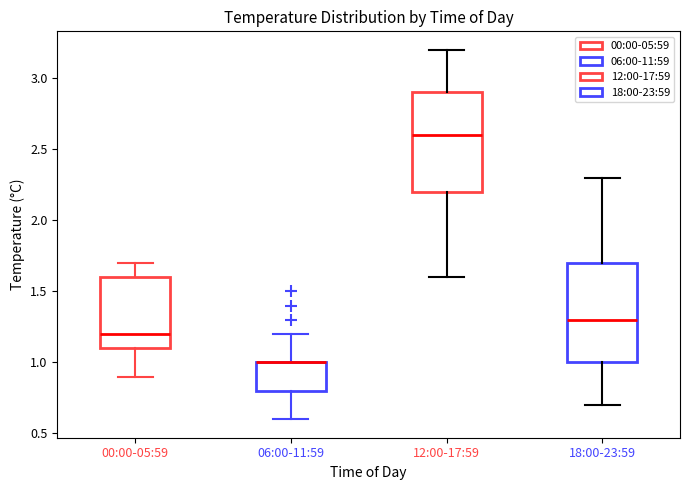

Reading left to right, transcribe this box plot: for each box, give where its median line is, the range the box spans, and where its two whiskers end, as read against the y-axis. The values are not printed on the chart, so give them approximately, as read against the axis.

00:00-05:59: median 1.2, box 1.1 to 1.6, whiskers 0.9 to 1.7
06:00-11:59: median 1.0 (drawn on the box's upper edge), box 0.8 to 1.0, whiskers 0.6 to 1.2
12:00-17:59: median 2.6, box 2.2 to 2.9, whiskers 1.6 to 3.2
18:00-23:59: median 1.3, box 1.0 to 1.7, whiskers 0.7 to 2.3